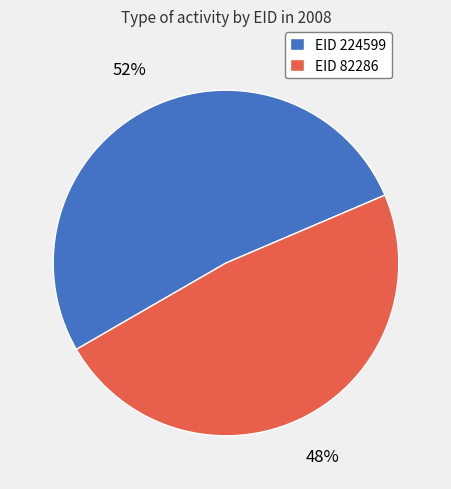

To the nearest percent, what percentage of the pie is EID 82286?

48%